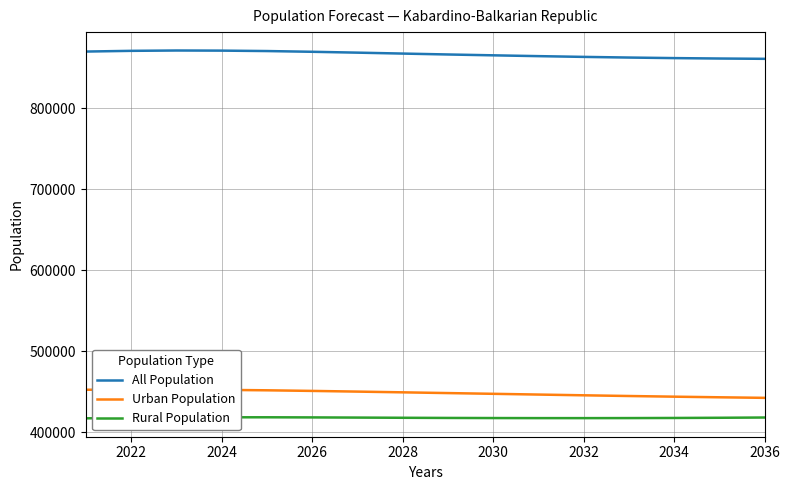

What is the sum of all All Population values?

13861013